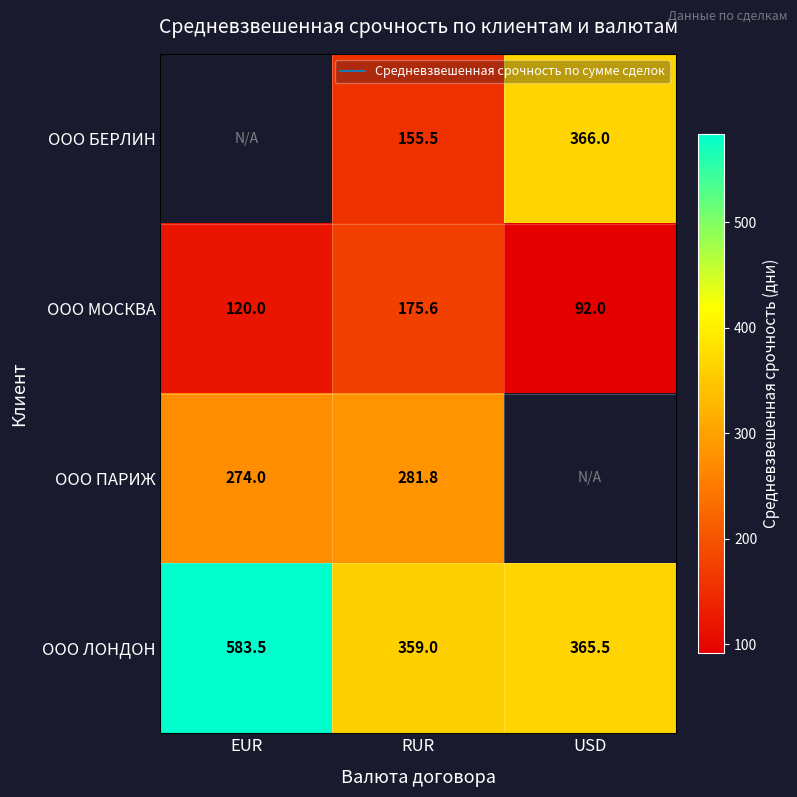

Where is ООО МОСКВА nearest to the value 133?

EUR